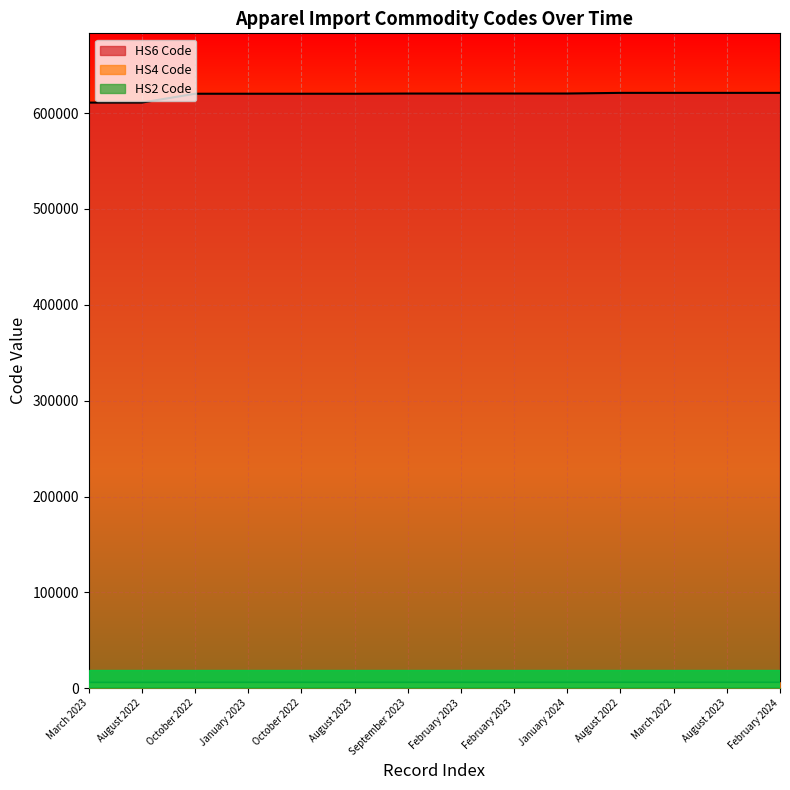

How many distinct data groups are displayed?

3